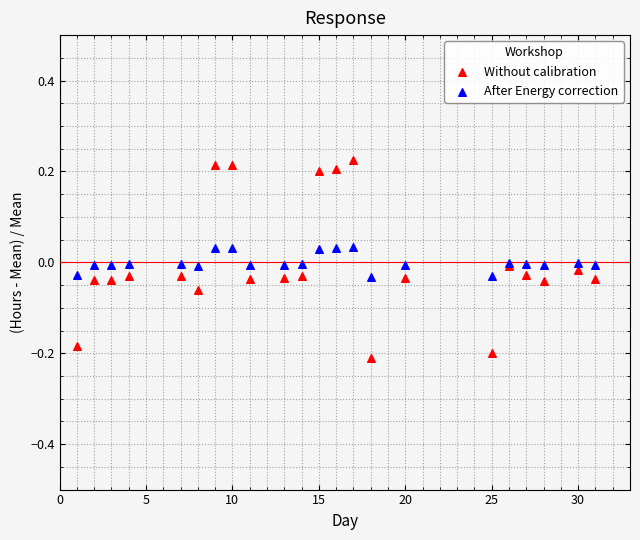

What is the X range (max minus min) for the scatter plot?

30.0